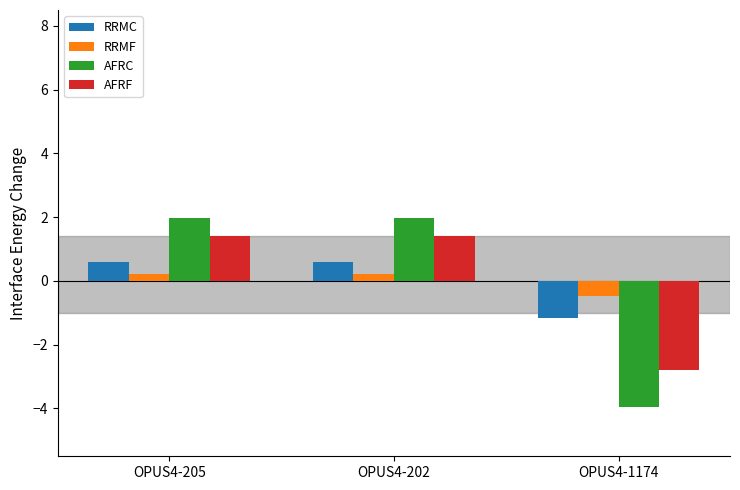

True or false: RRMC has a value of -0.6 at OPUS4-1174.

False